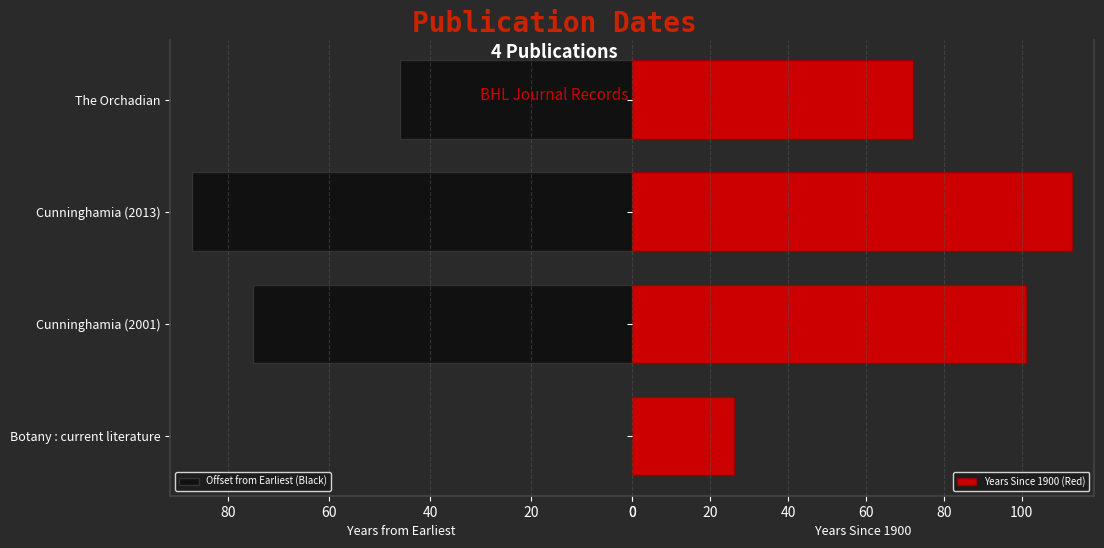

What is the maximum value shown in the chart?

113